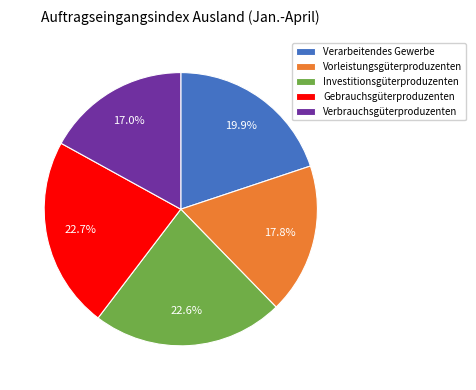

To the nearest percent, what percentage of the pie is Verbrauchsgüterproduzenten?

17%